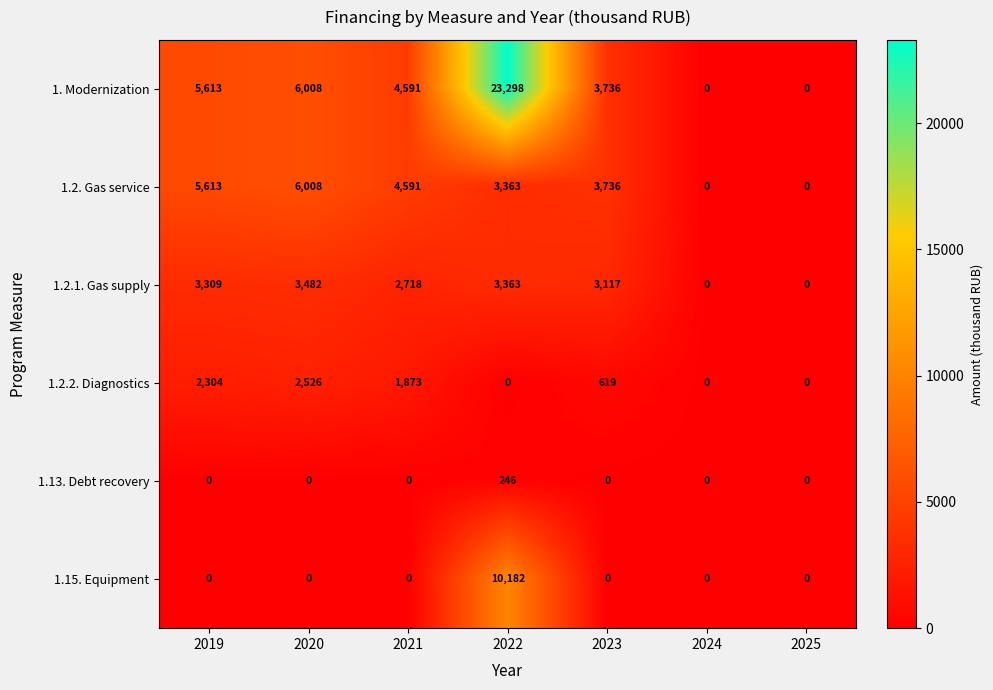

Which series has the widest spread of values?

1. Modernization